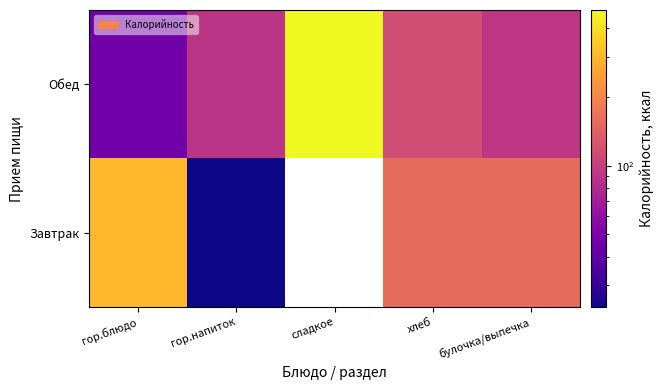

At how many categories does at least one series exceed 187?

2